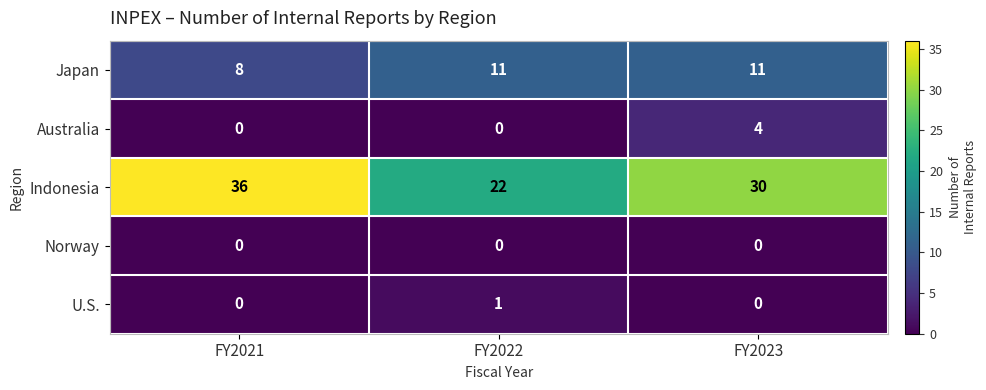

Reading left to right, extract all data points from this chart.

Japan: FY2021=8	FY2022=11	FY2023=11
Australia: FY2021=0	FY2022=0	FY2023=4
Indonesia: FY2021=36	FY2022=22	FY2023=30
Norway: FY2021=0	FY2022=0	FY2023=0
U.S.: FY2021=0	FY2022=1	FY2023=0